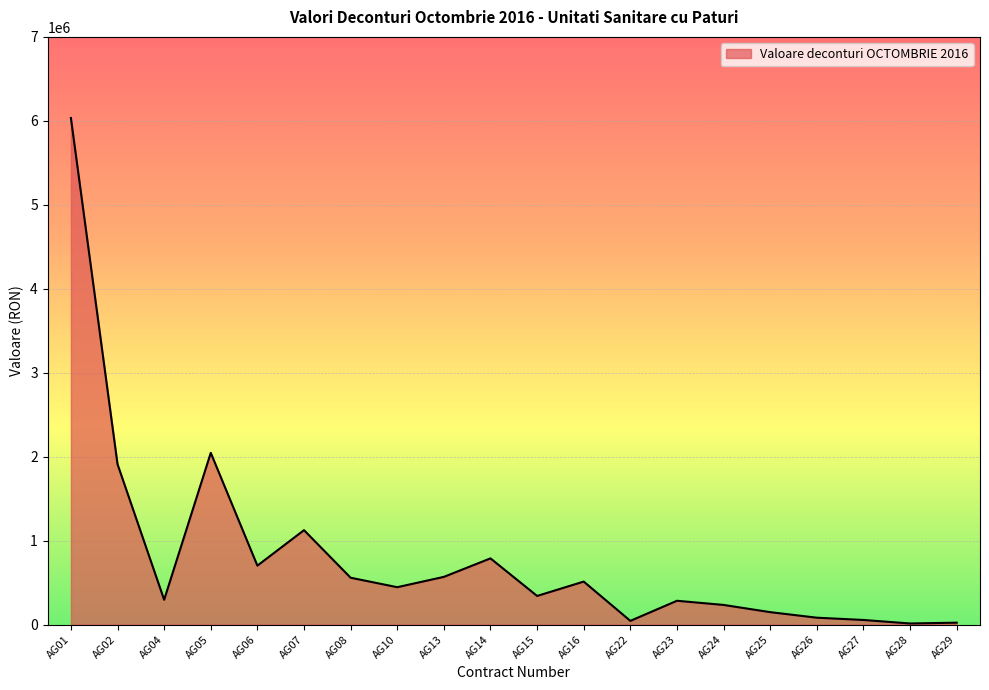

What is the maximum value shown in the chart?

6033940.4